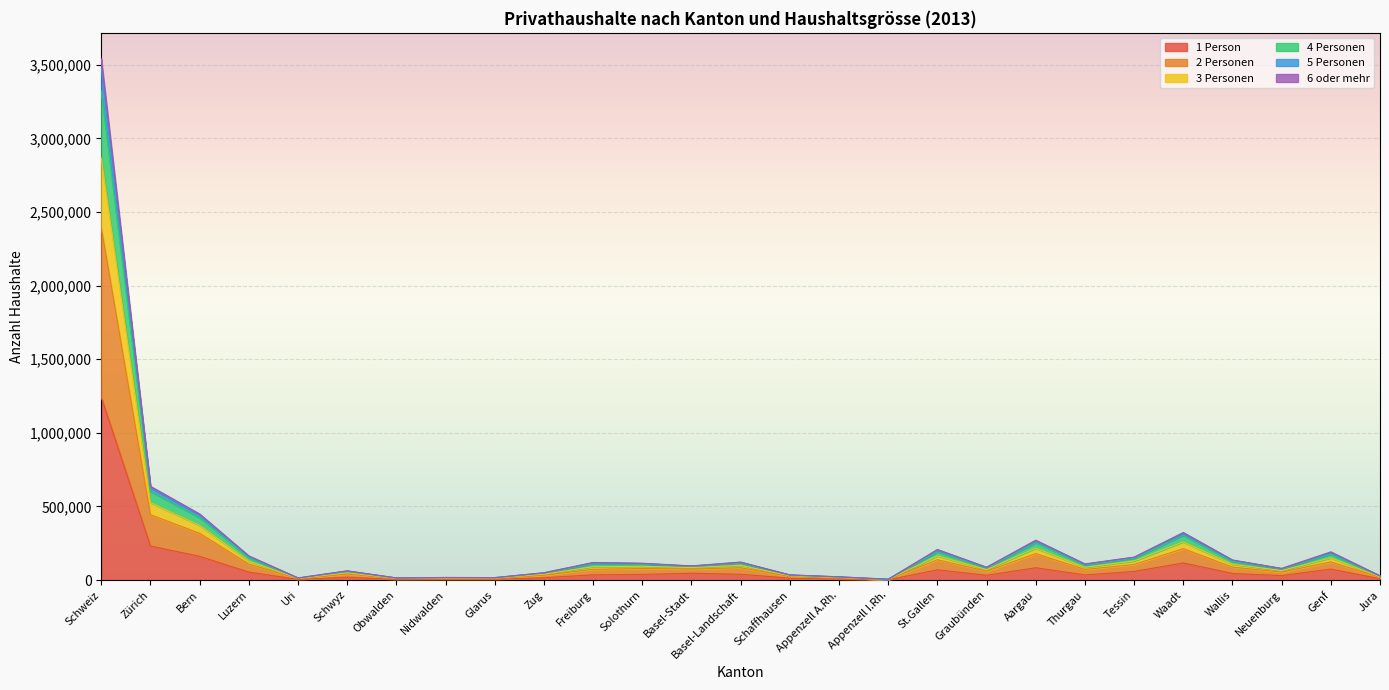

Is it true that 2 Personen equals 21972 at Basel-Stadt?

False